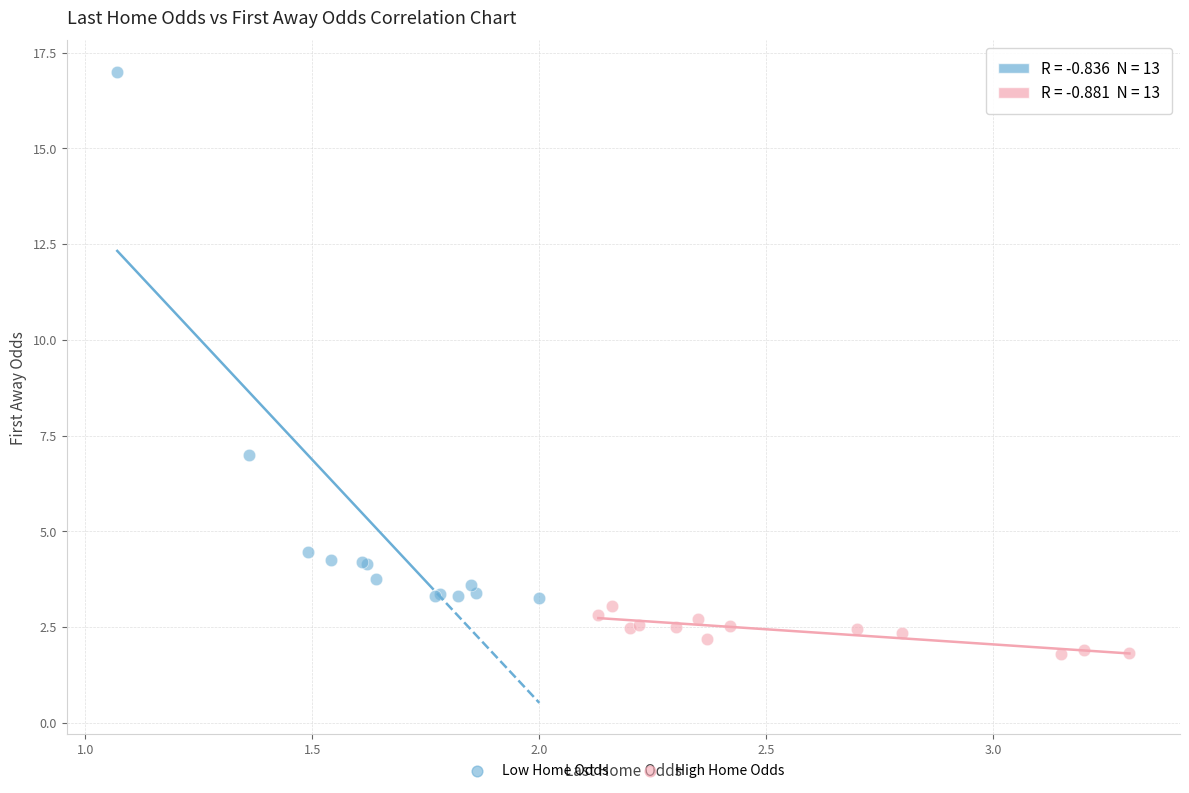

Which series has the widest spread of Y values?

Low Home Odds